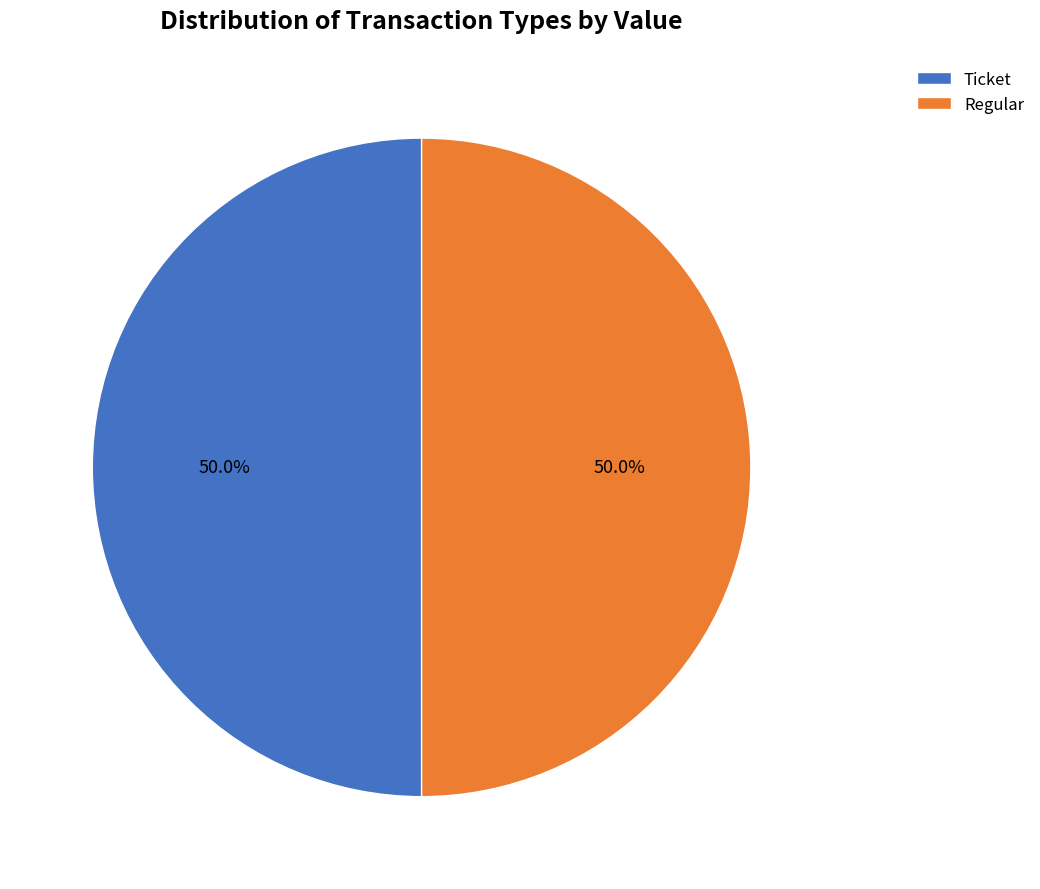

What is the ratio of the value at Ticket to the value at Regular?

1.0